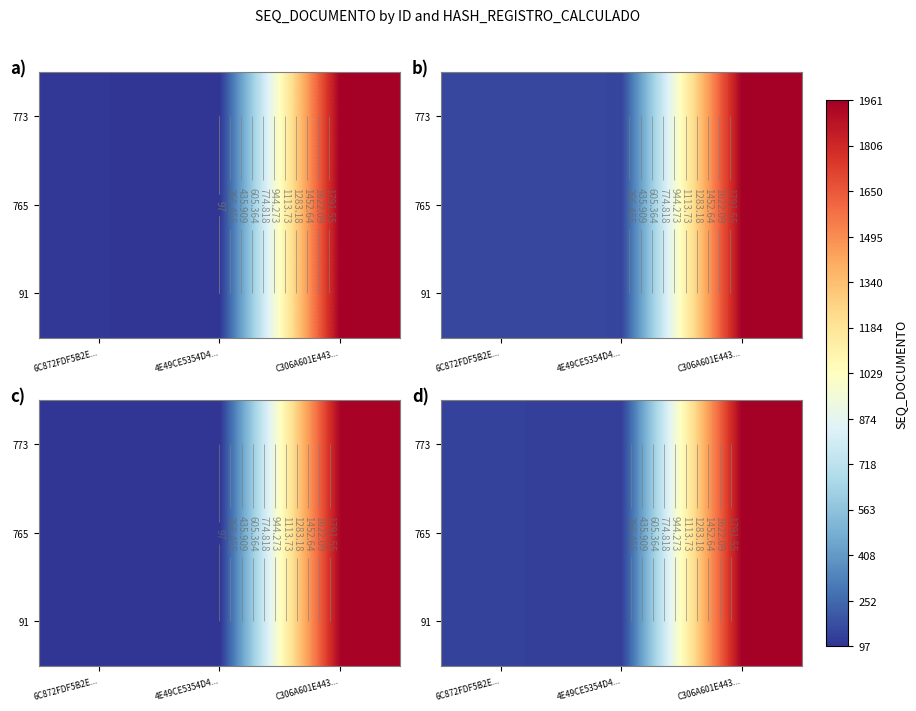

What is the maximum value shown in the chart?

1961